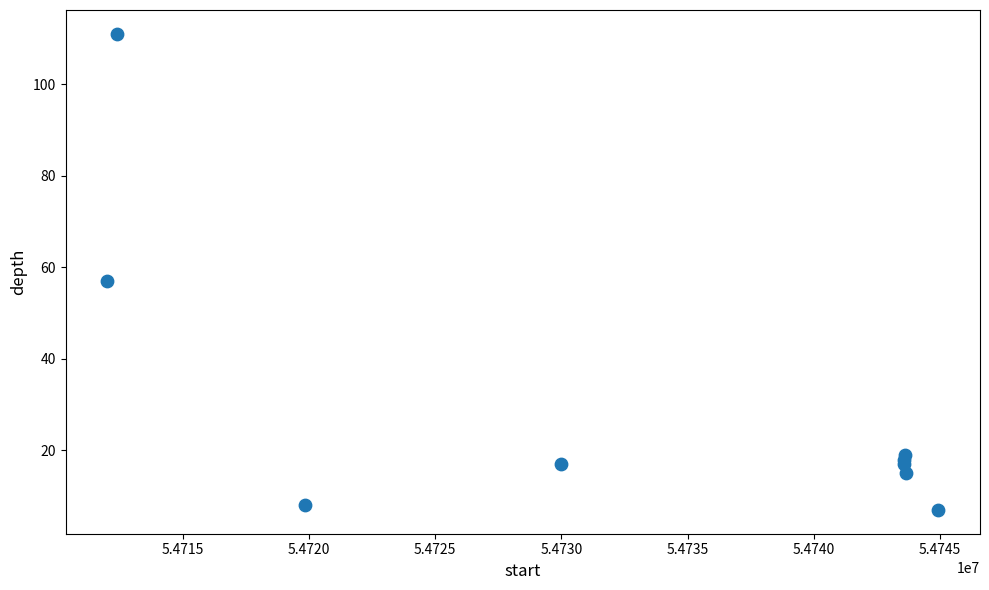

What Y value in the scatter plot is closest to 59?

57